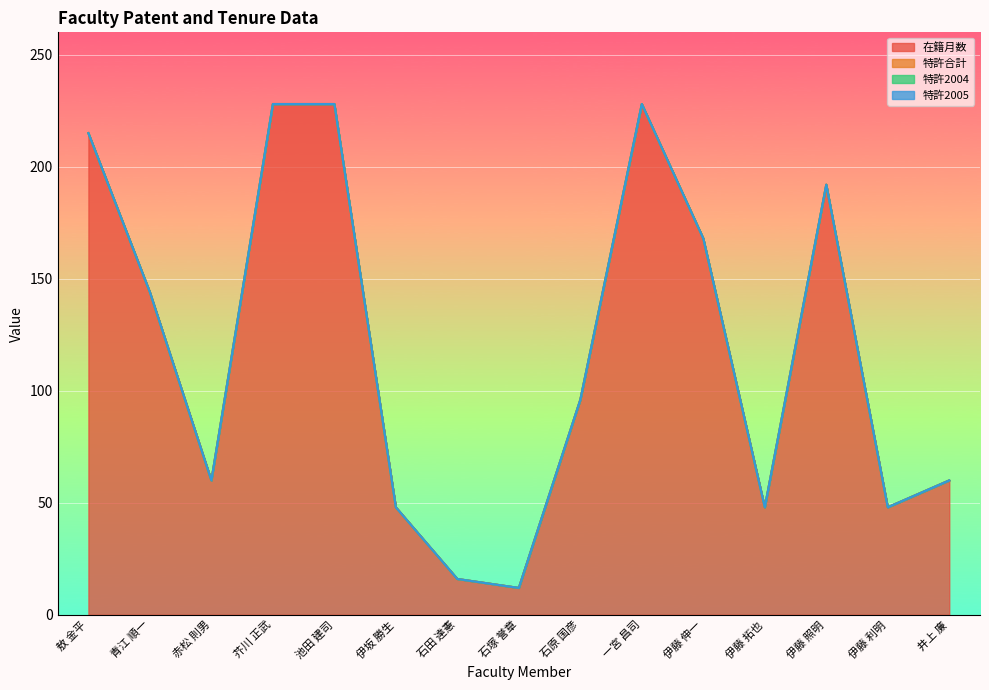

True or false: 特許2005 and 特許合計 intersect in this chart.

False